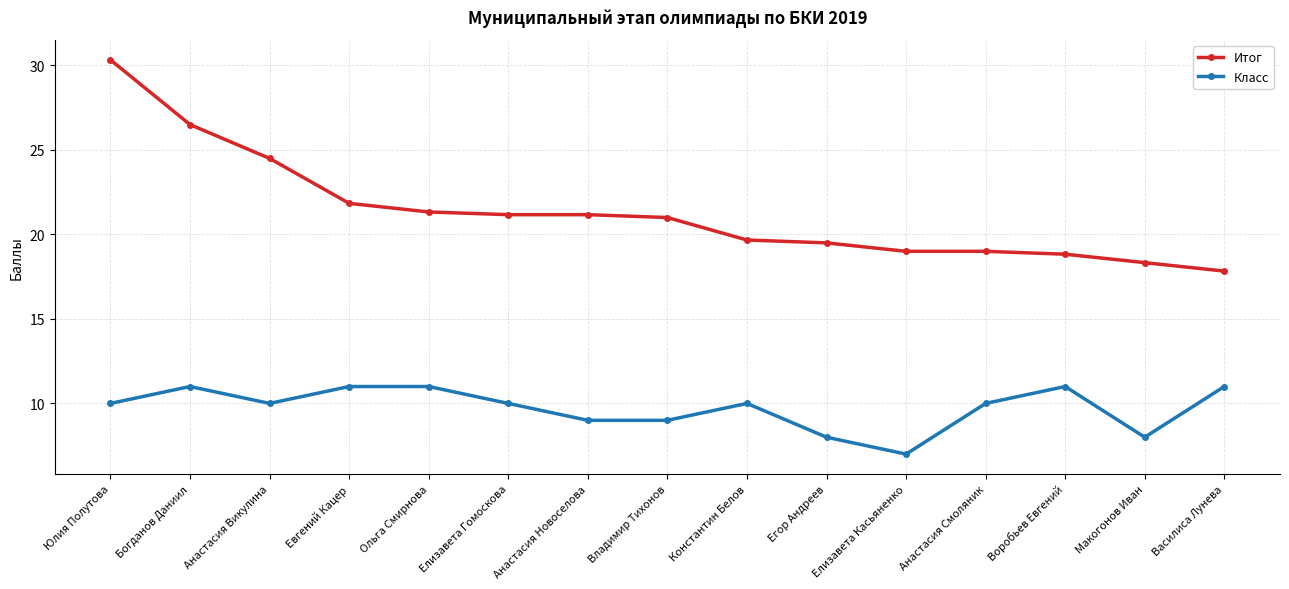

True or false: Итог has a value of 27.8 at Елизавета Касьяненко.

False